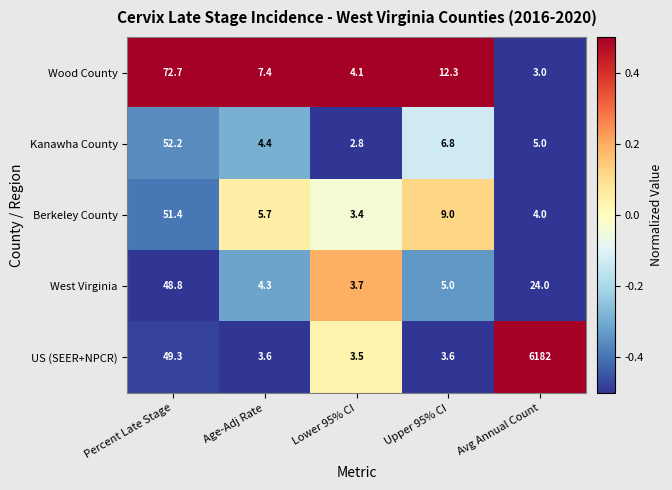

Count the number of categories in the chart.

5